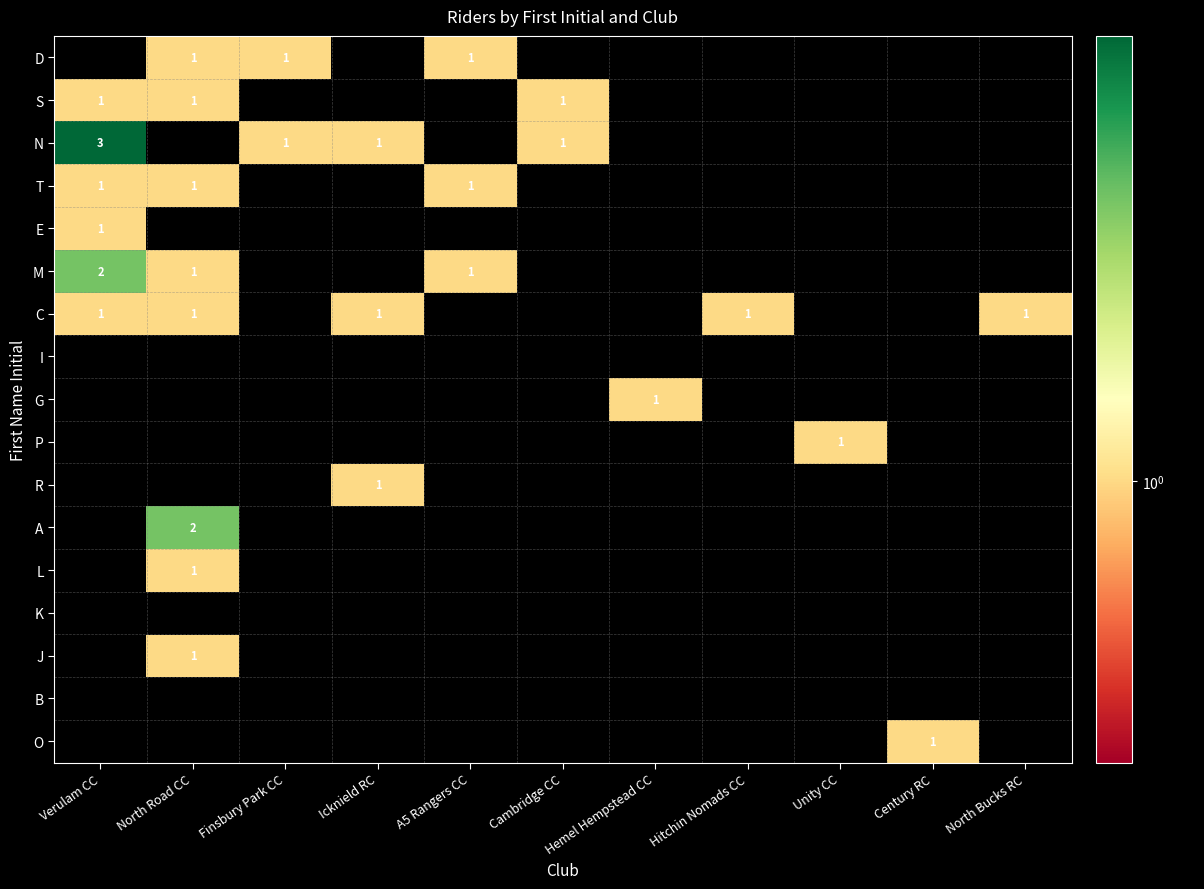

What is the maximum value shown in the chart?

3